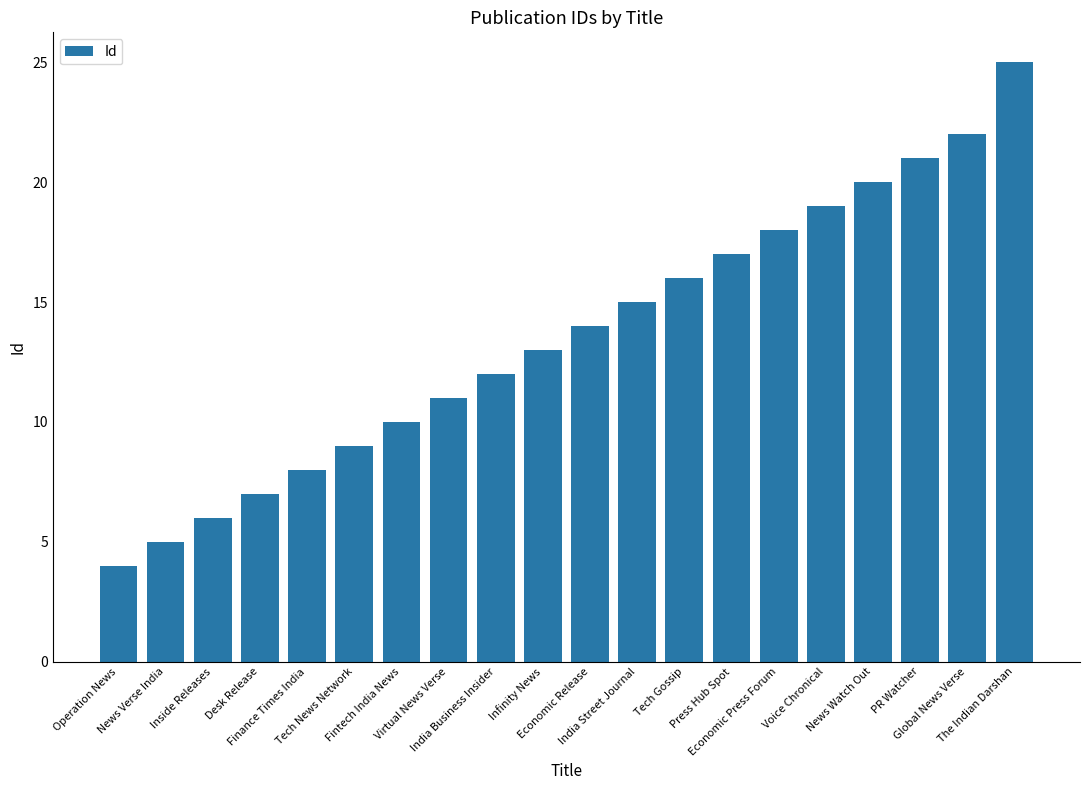

Rank the categories by value from highest to lowest.

The Indian Darshan, Global News Verse, PR Watcher, News Watch Out, Voice Chronical, Economic Press Forum, Press Hub Spot, Tech Gossip, India Street Journal, Economic Release, Infinity News, India Business Insider, Virtual News Verse, Fintech India News, Tech News Network, Finance Times India, Desk Release, Inside Releases, News Verse India, Operation News